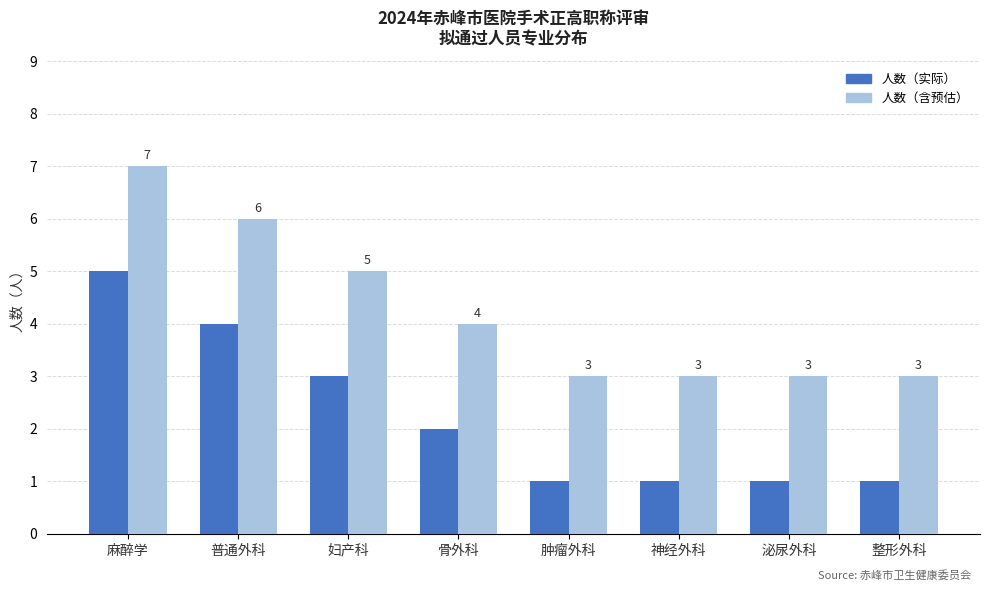

What is the spread (max minus min) of values at 妇产科?

2